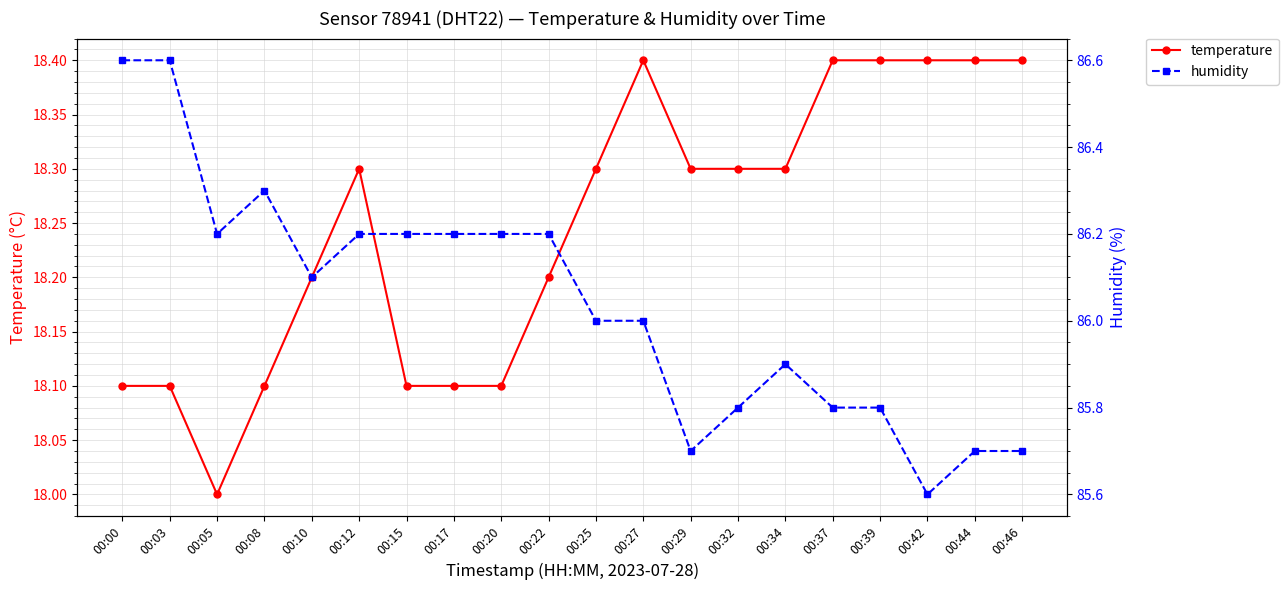

What is the spread (max minus min) of values at 00:00?

68.5